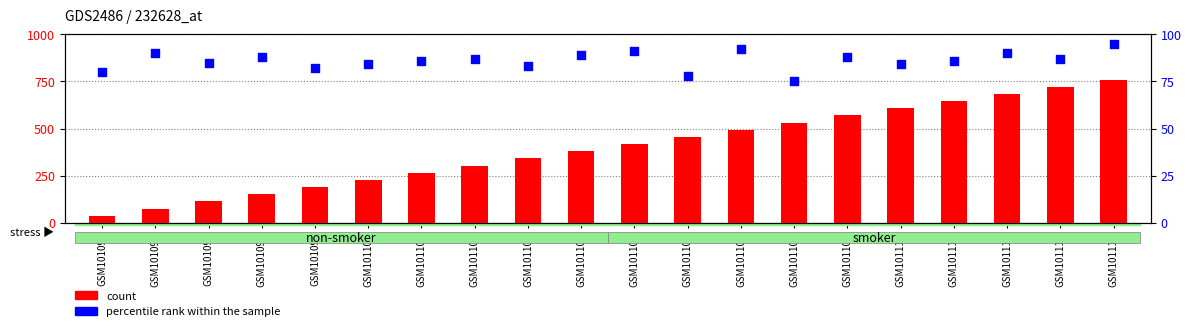

Which series contains the highest Y value?

count